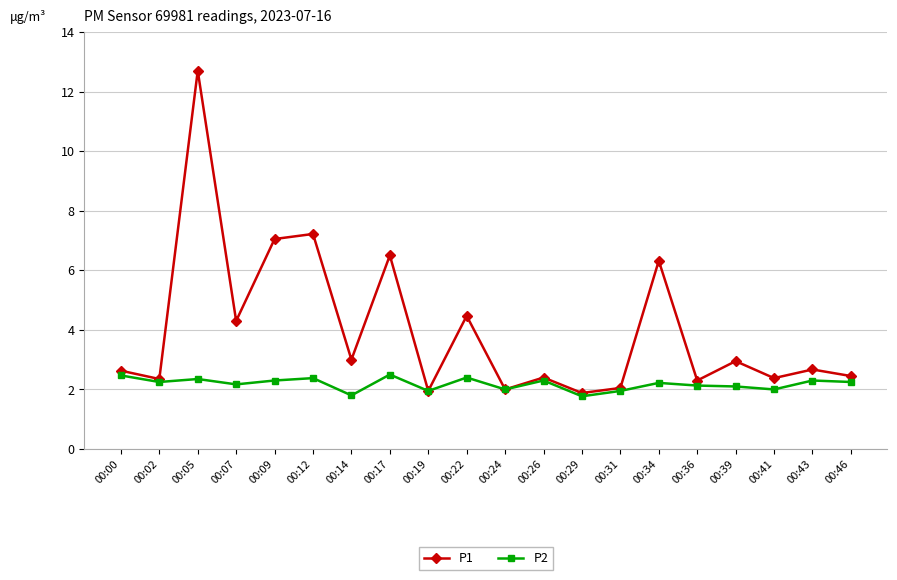

How many distinct data groups are displayed?

2